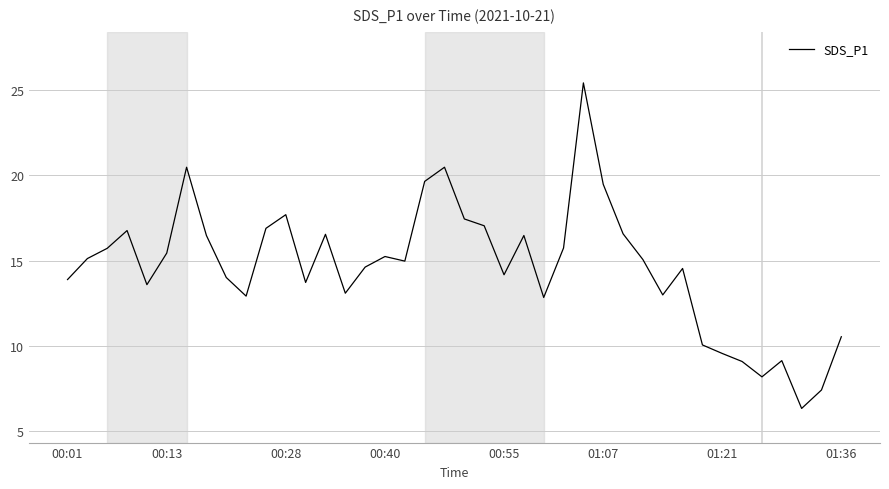

What is the greatest value displayed?

25.4